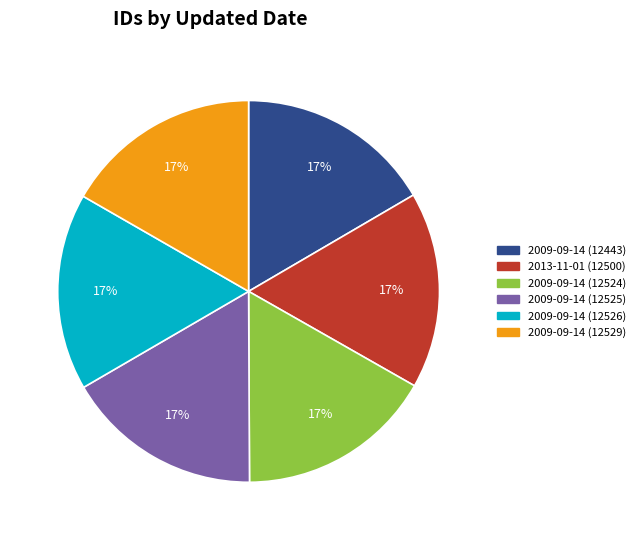

To the nearest percent, what is the average slice percentage?

17%